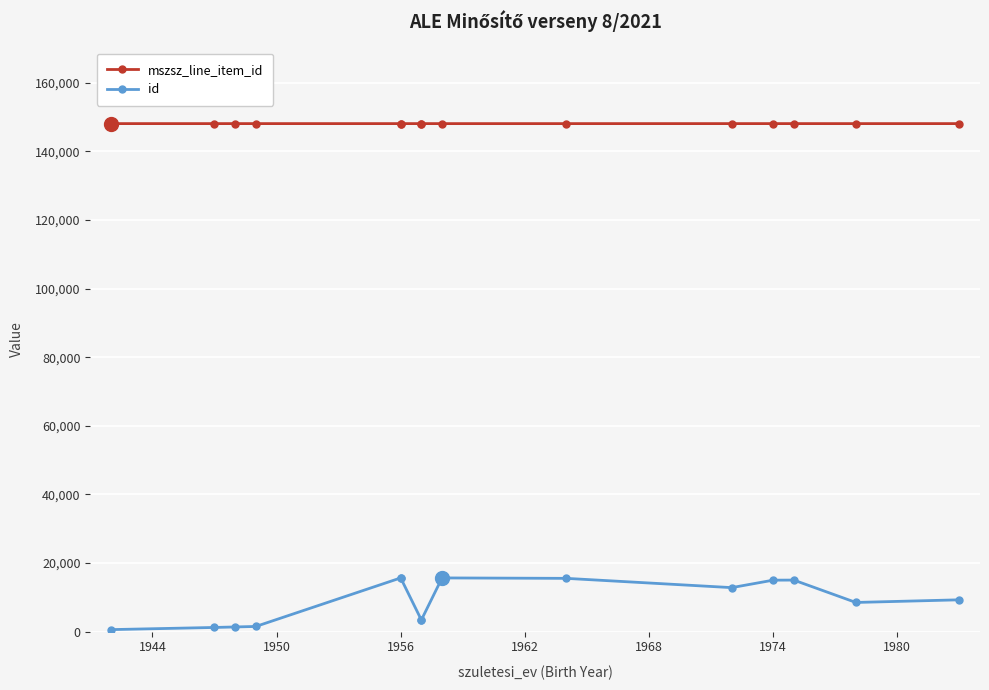

Reading right to left, extract all data points from this chart.

mszsz_line_item_id: 148127	148125	148127	148127	148127	148125	148125	148127	148125	148127	148125	148127	148127	148125	148127
id: 9268	8500	15024	14999	12824	15527	15654	3390	3390	15653	15653	1502	1356	1210	581